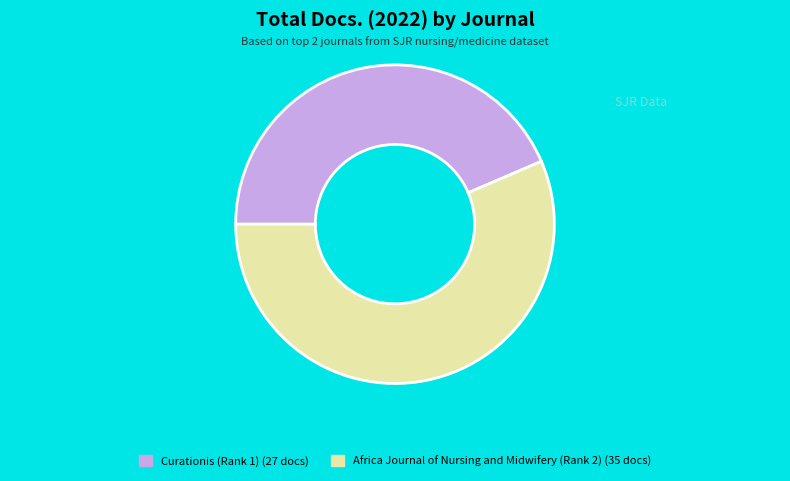

What is the majority slice?

Africa Journal of Nursing and Midwifery (Rank 2)